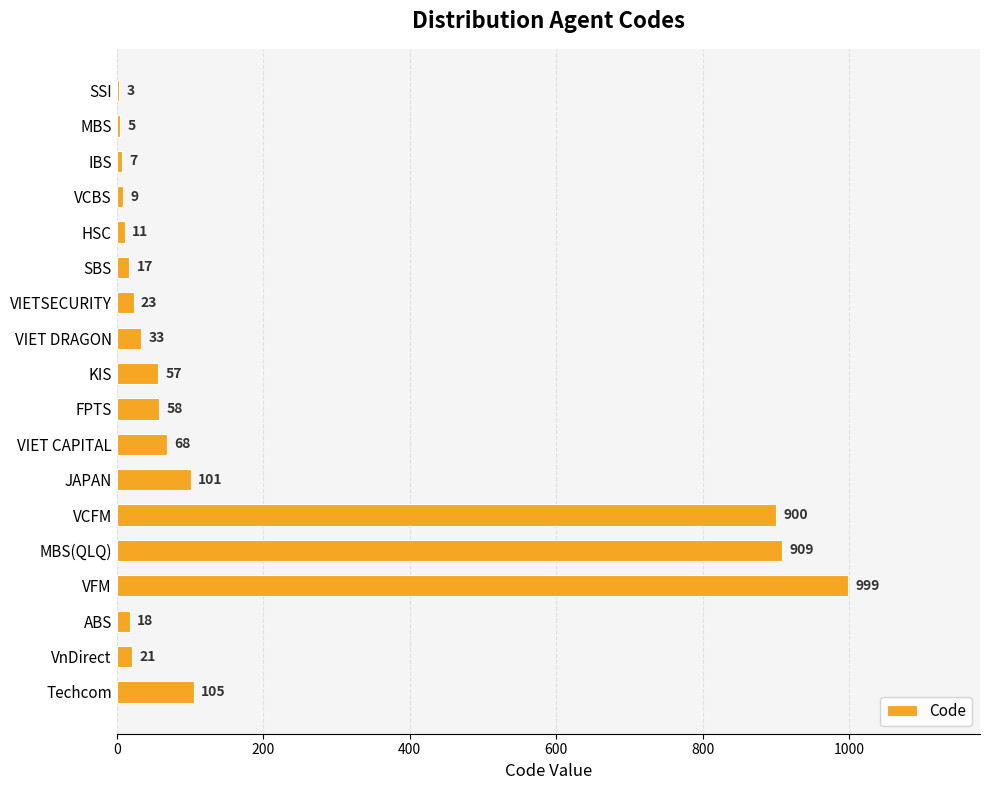

What is the average value?

186